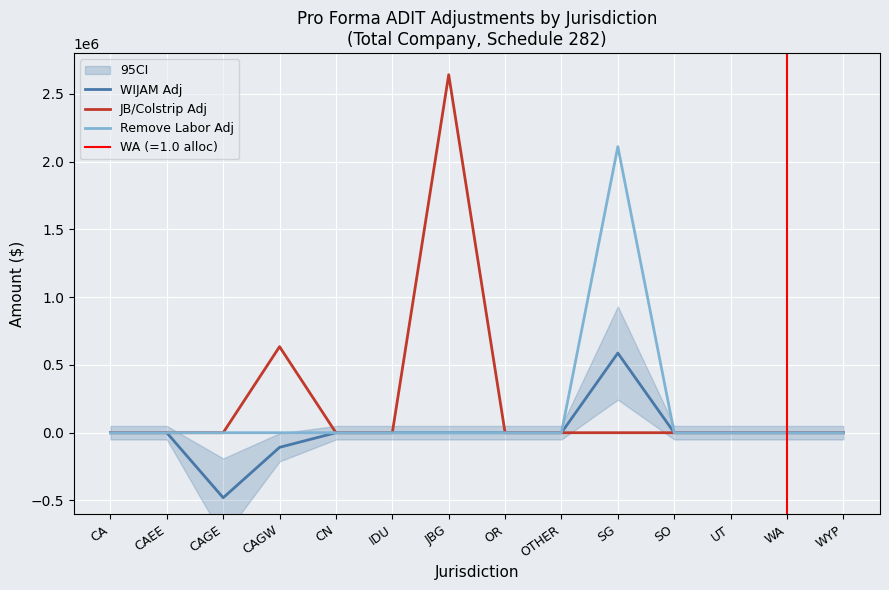

The WIJAM Adj series shows 0 at OTHER. True or false?

True